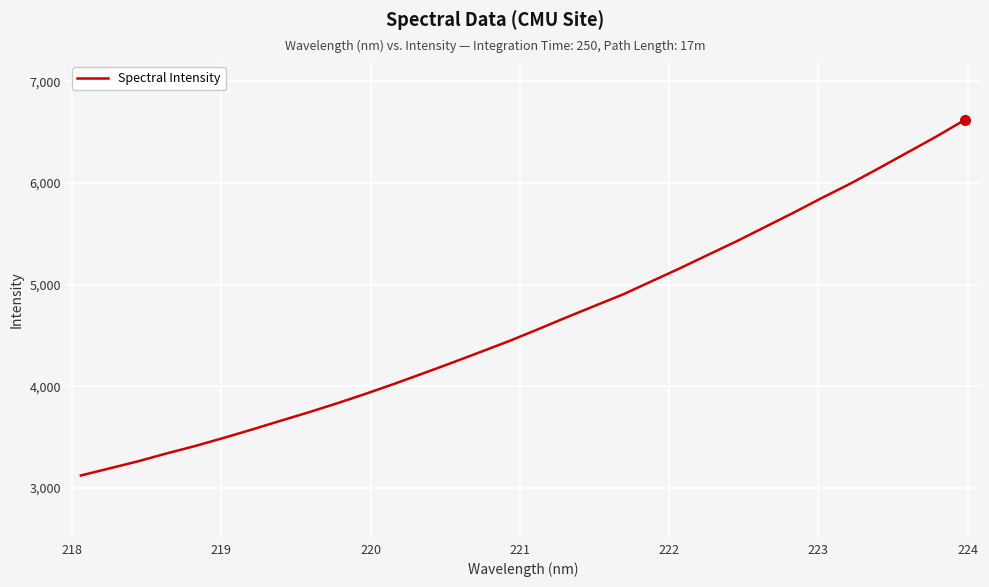

What is the difference between the maximum and minimum values?

3497.0